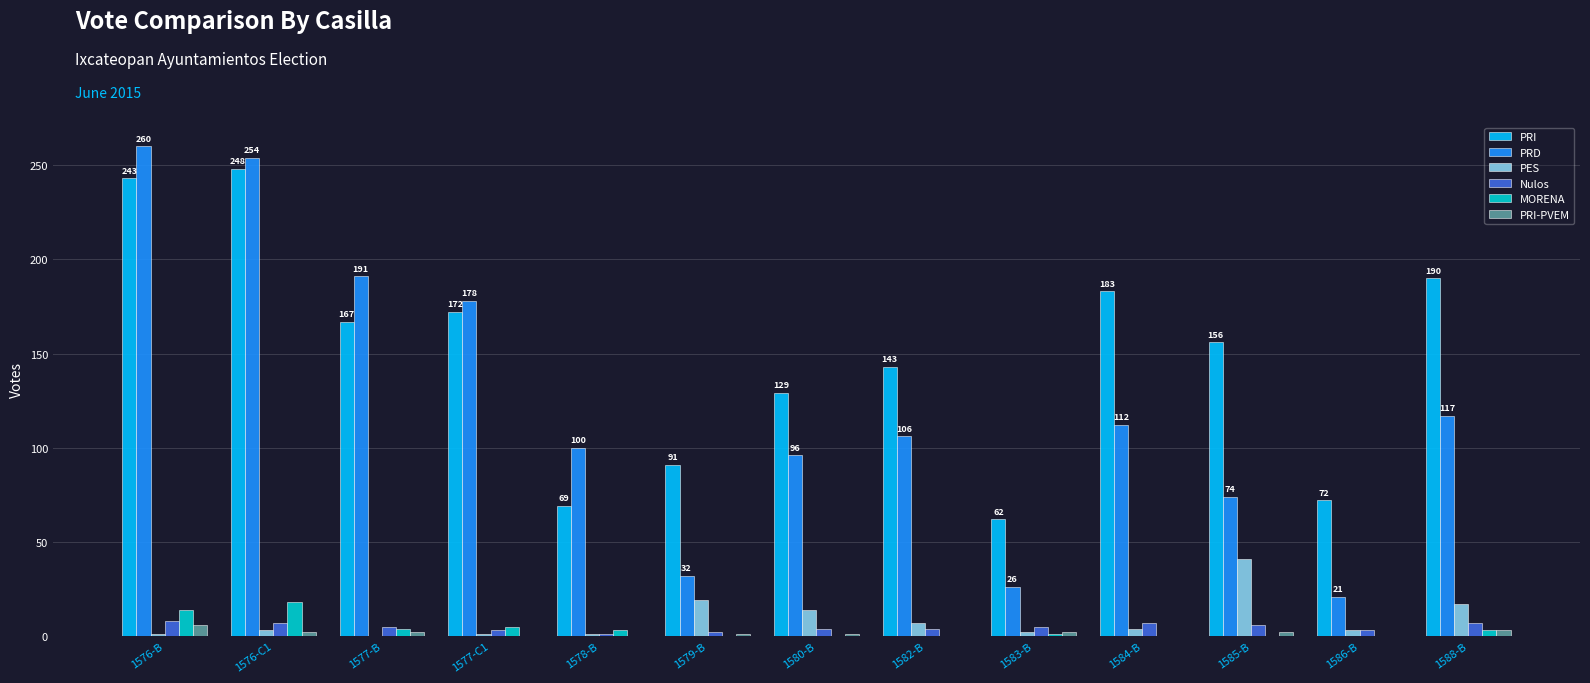

Which series changed the most between 1576-C1 and 1584-B?

PRD